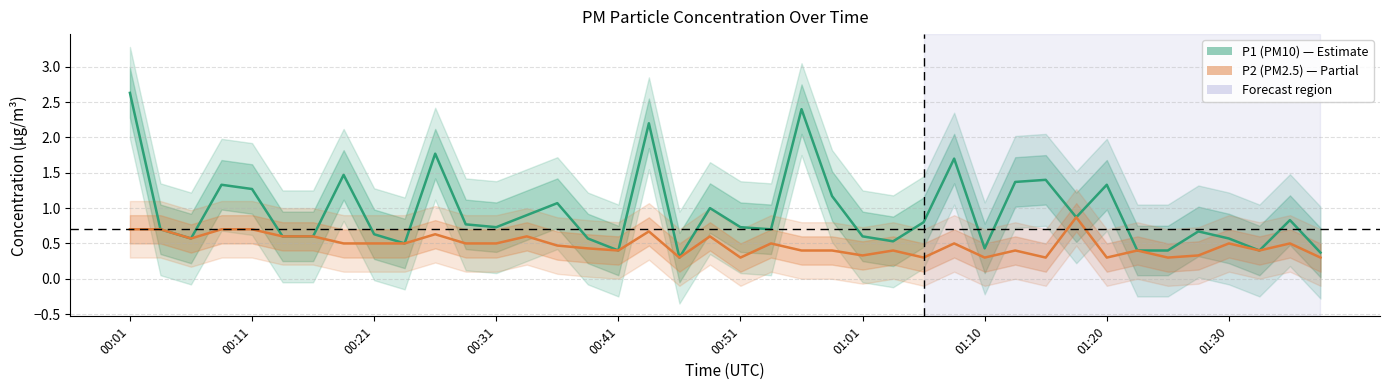

Is it true that P2 (PM2.5) equals 0.3 at 01:10?

True